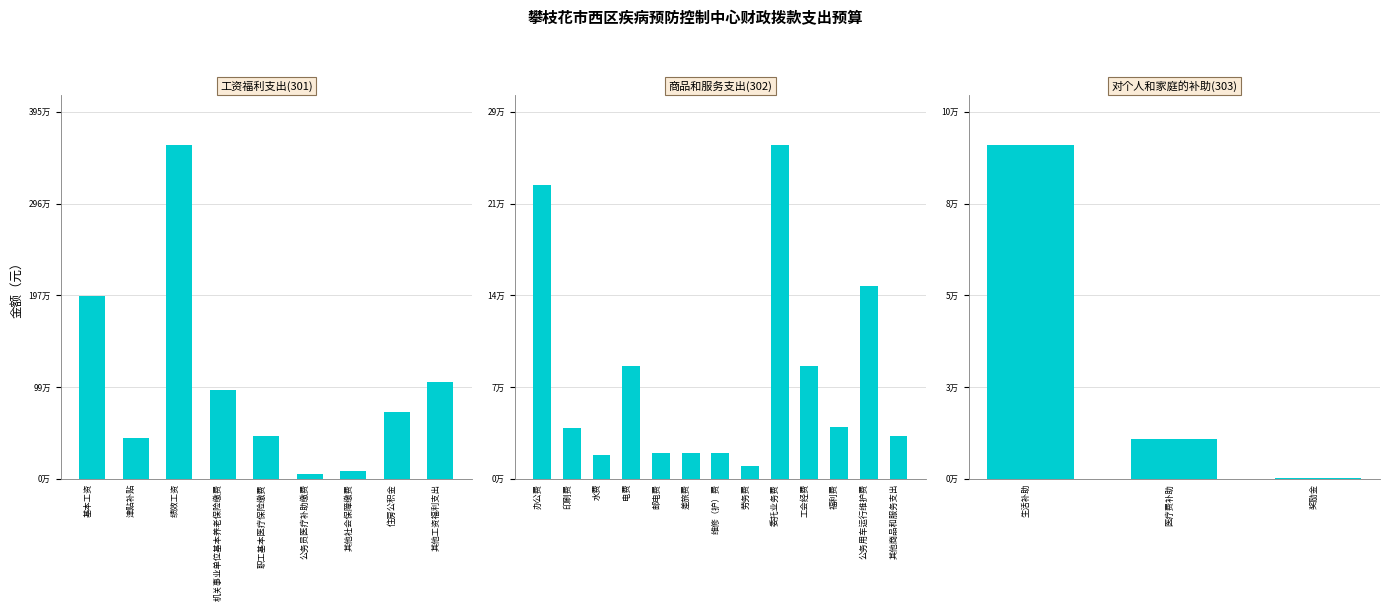

Which category has the highest value across all series?

绩效工资